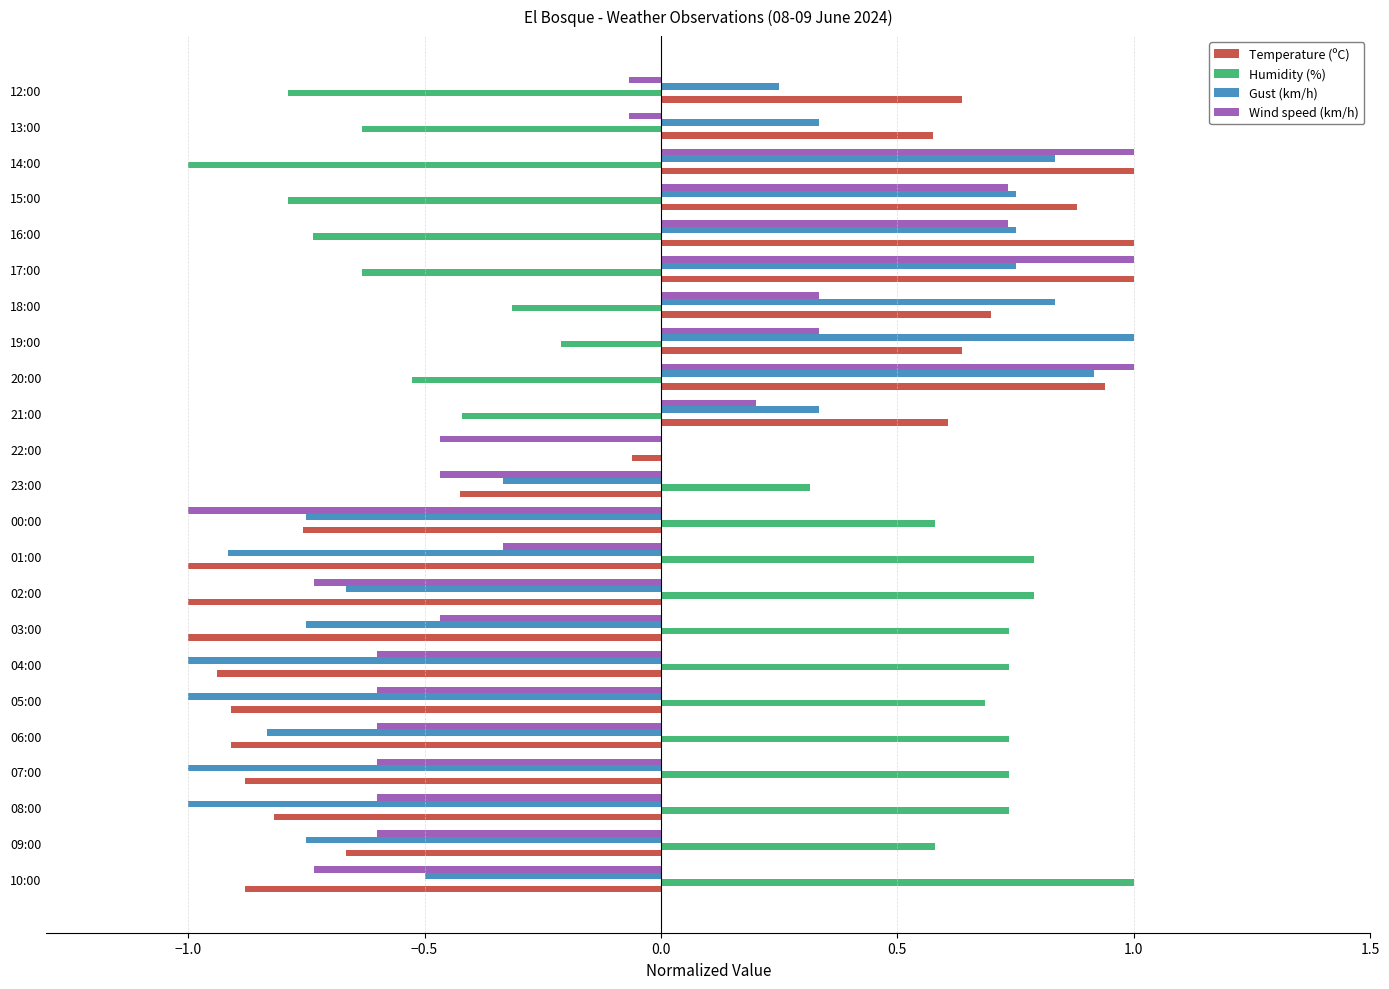

The value of Temperature (ºC) at 10:00 is -0.5. True or false?

False